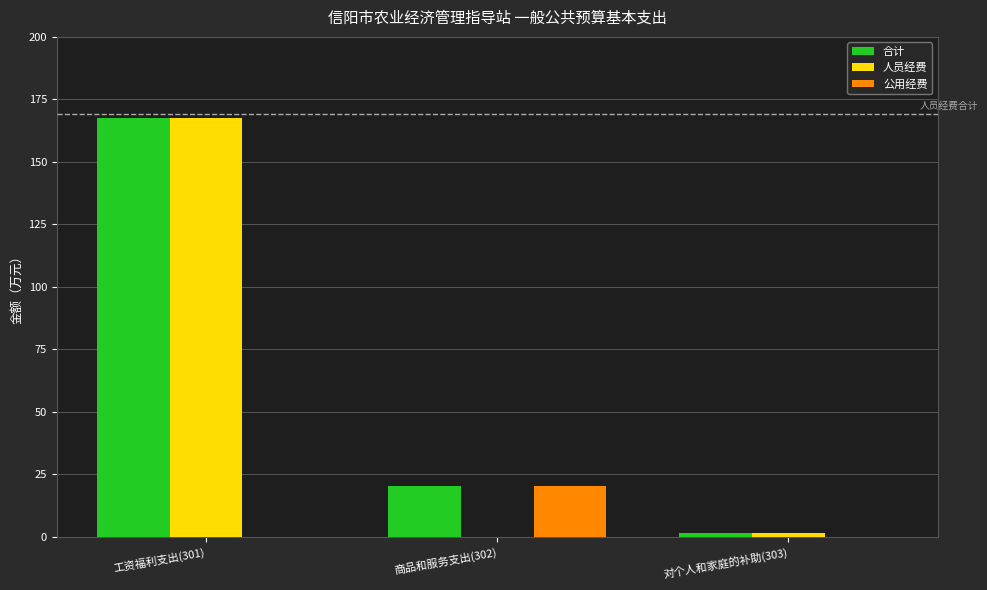

Where is 人员经费 nearest to the value 83?

对个人和家庭的补助(303)